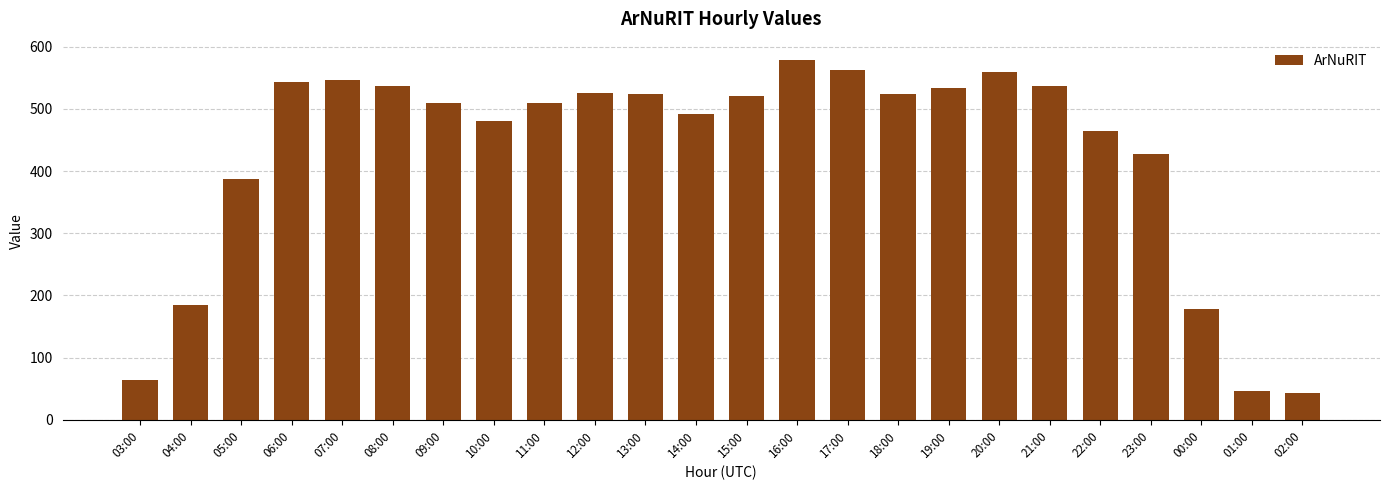

What is the difference between the second highest and minimum values?

518